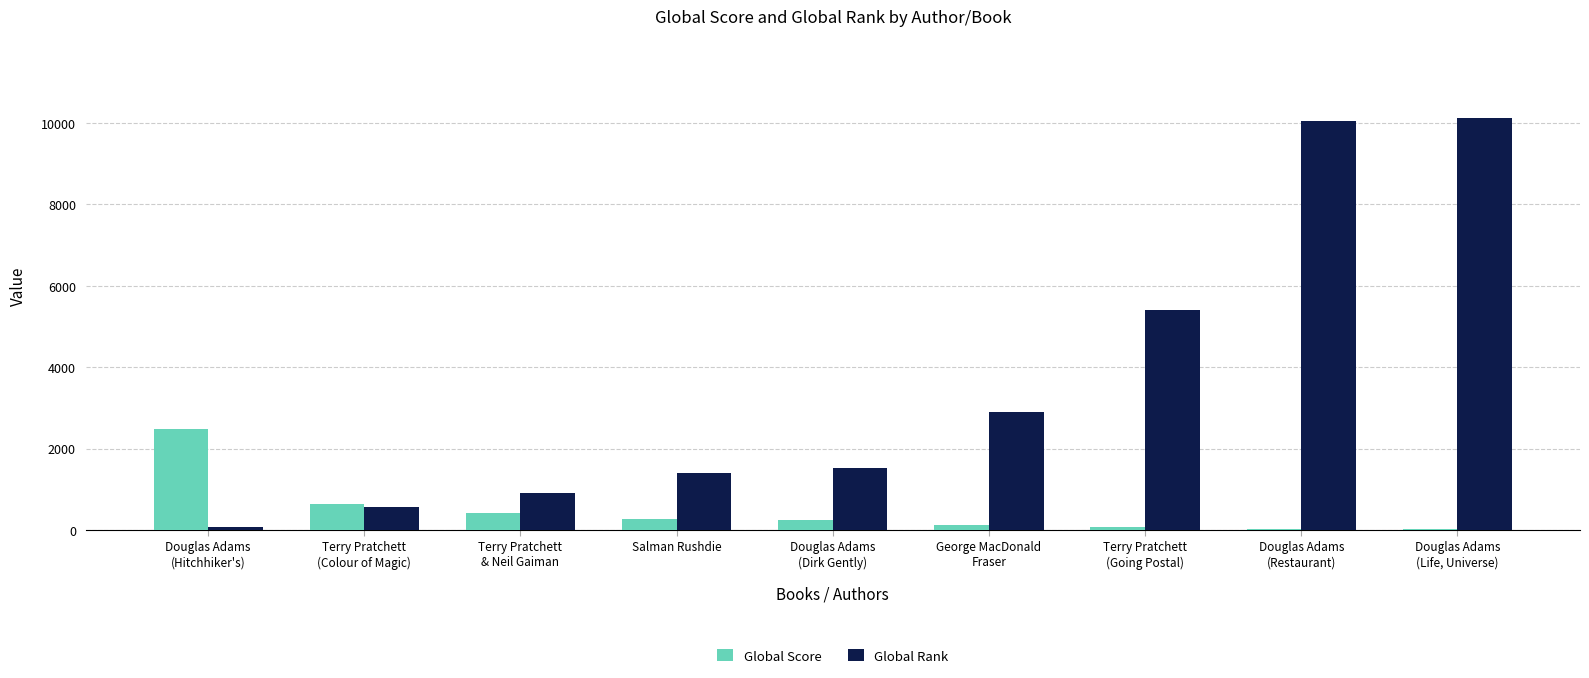

The Global Score series shows 3544 at Douglas Adams
(Hitchhiker's). True or false?

False